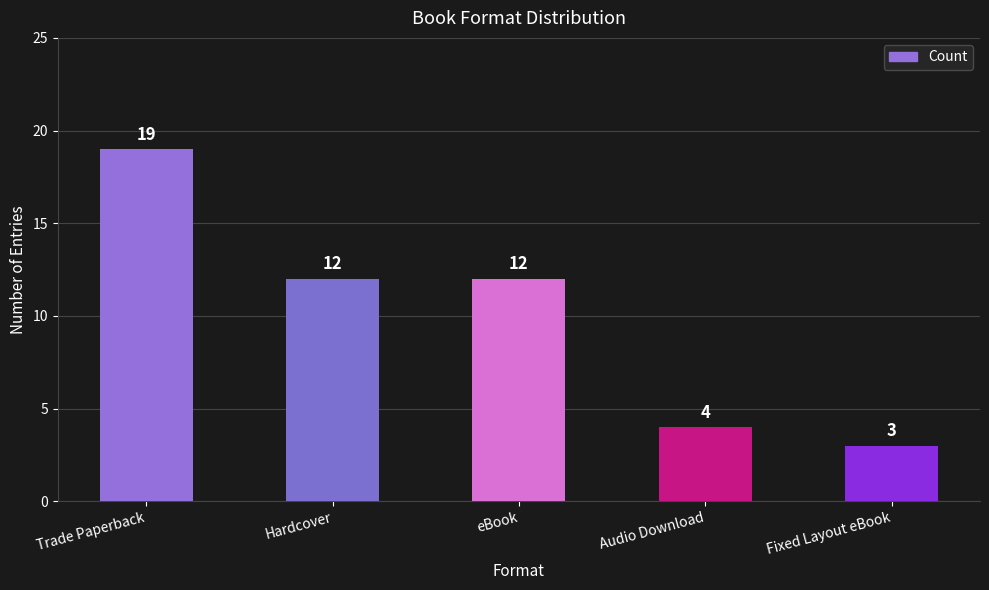

What is the value of the 2nd bar from the left?

12